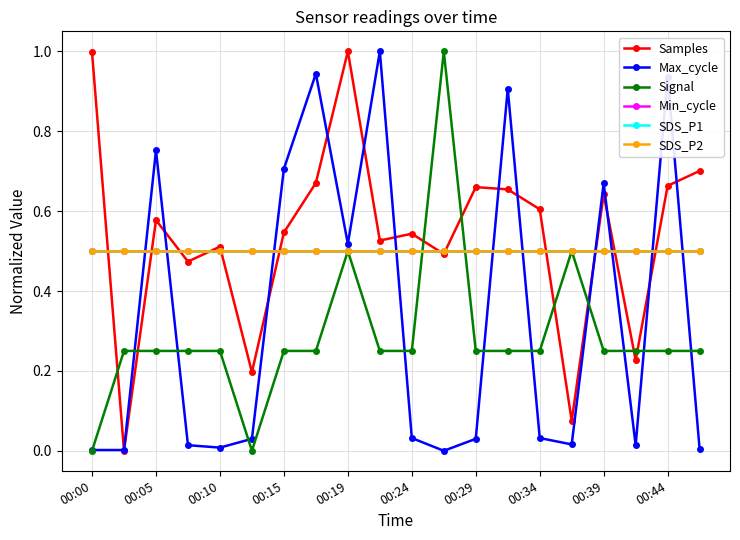

Does the chart have visible grid lines?

Yes